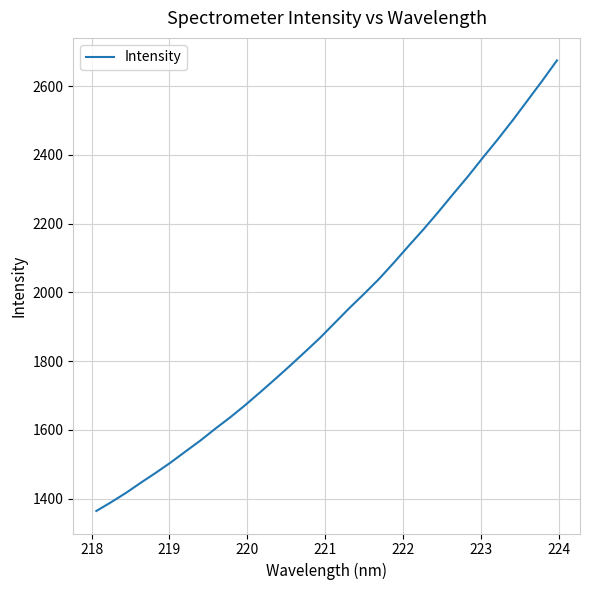

What is the maximum value shown in the chart?

2675.1